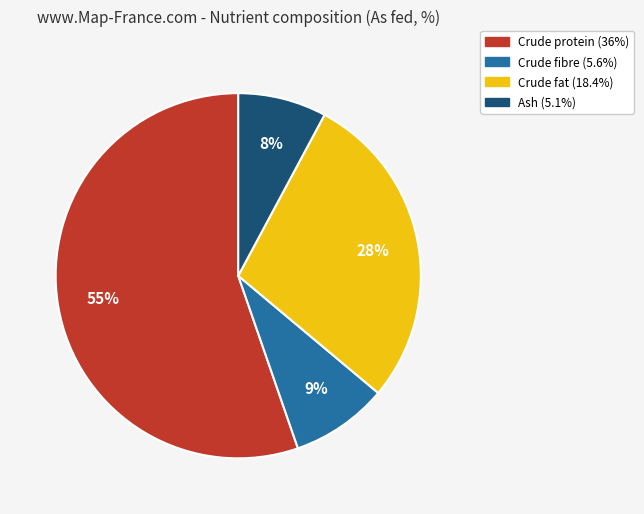

Which has a higher value, Crude fibre or Crude fat?

Crude fat